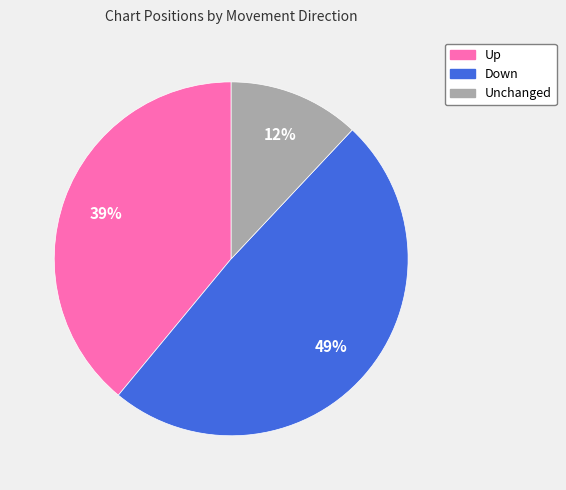

How many segments does this pie chart have?

3